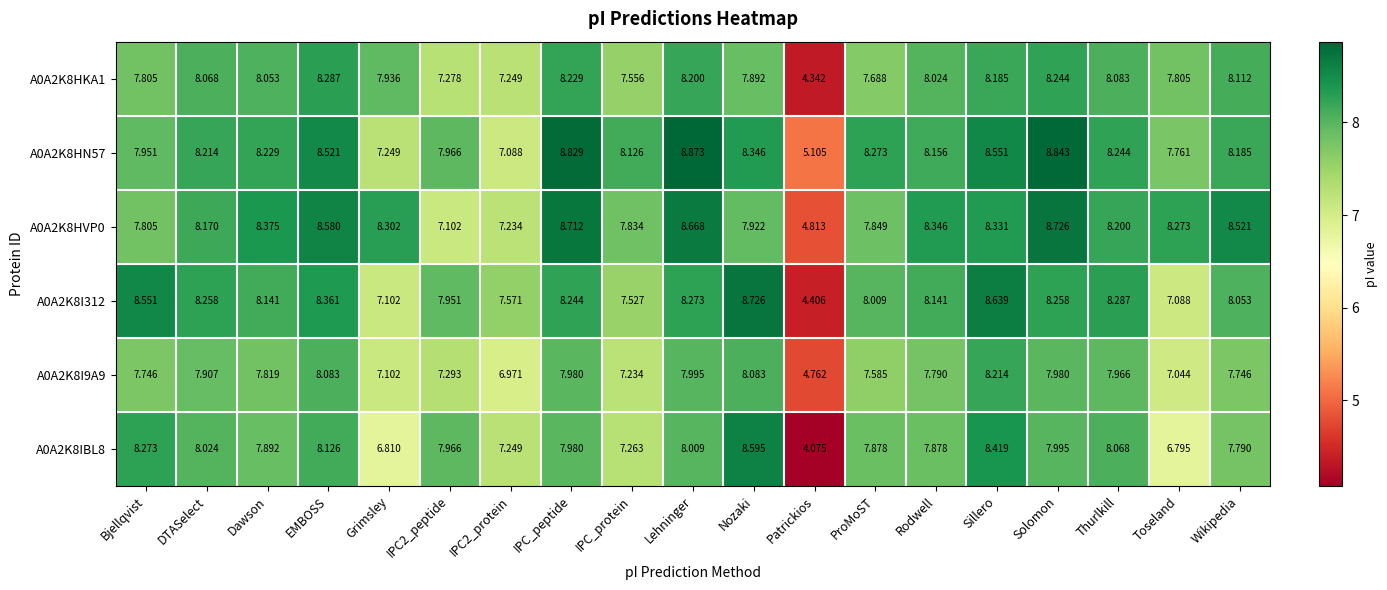

What is the maximum value shown in the chart?

8.9